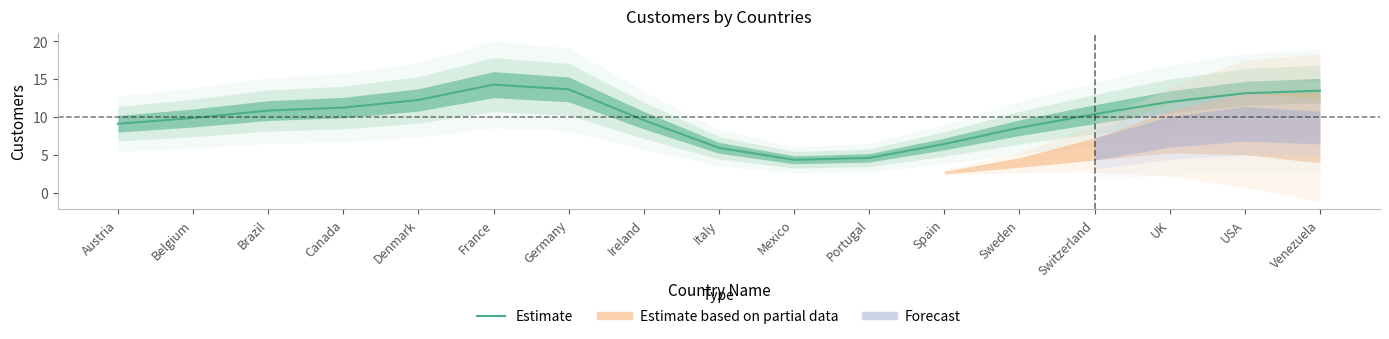

What value does the data have at Denmark?

12.3